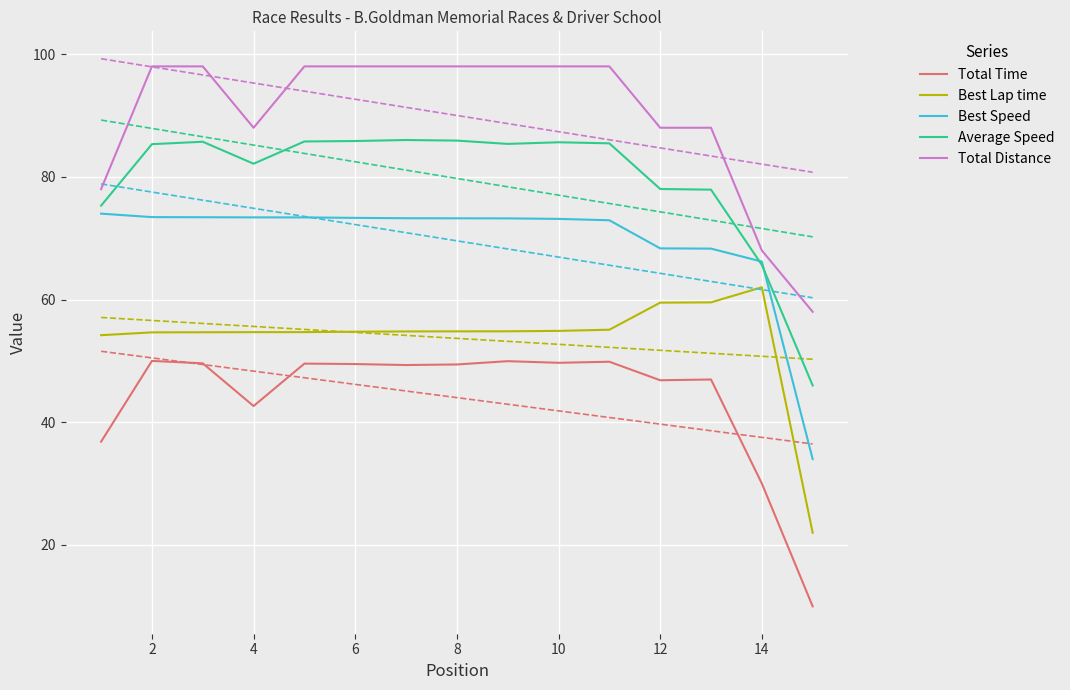

What is the value of the Average Speed point at the 4th from the left?

82.1